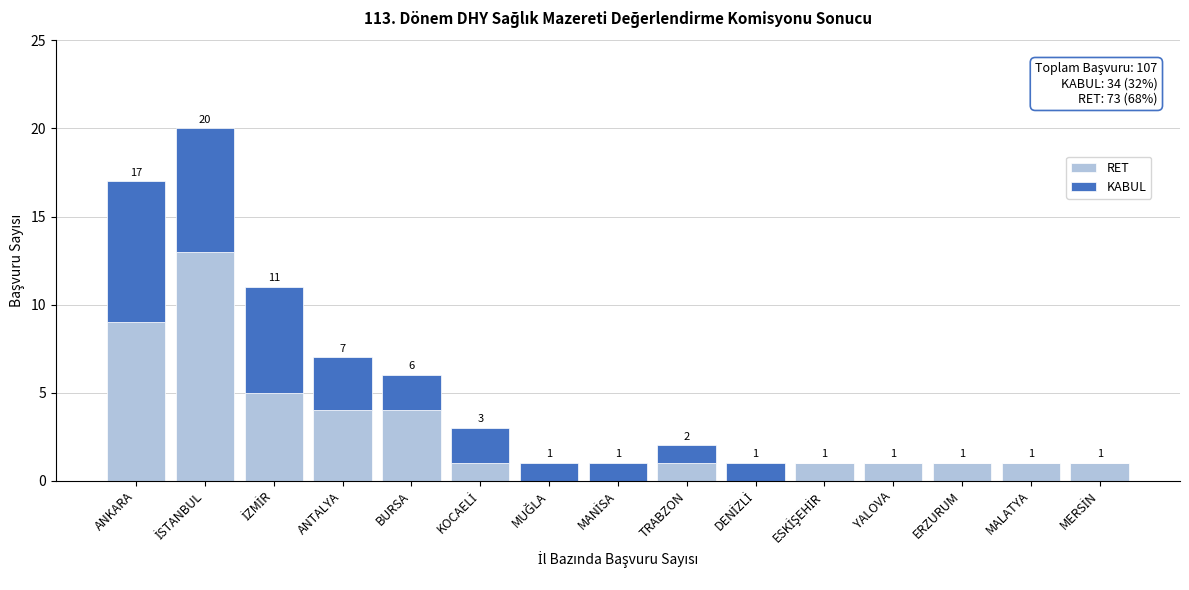

What is the maximum value for RET?

13